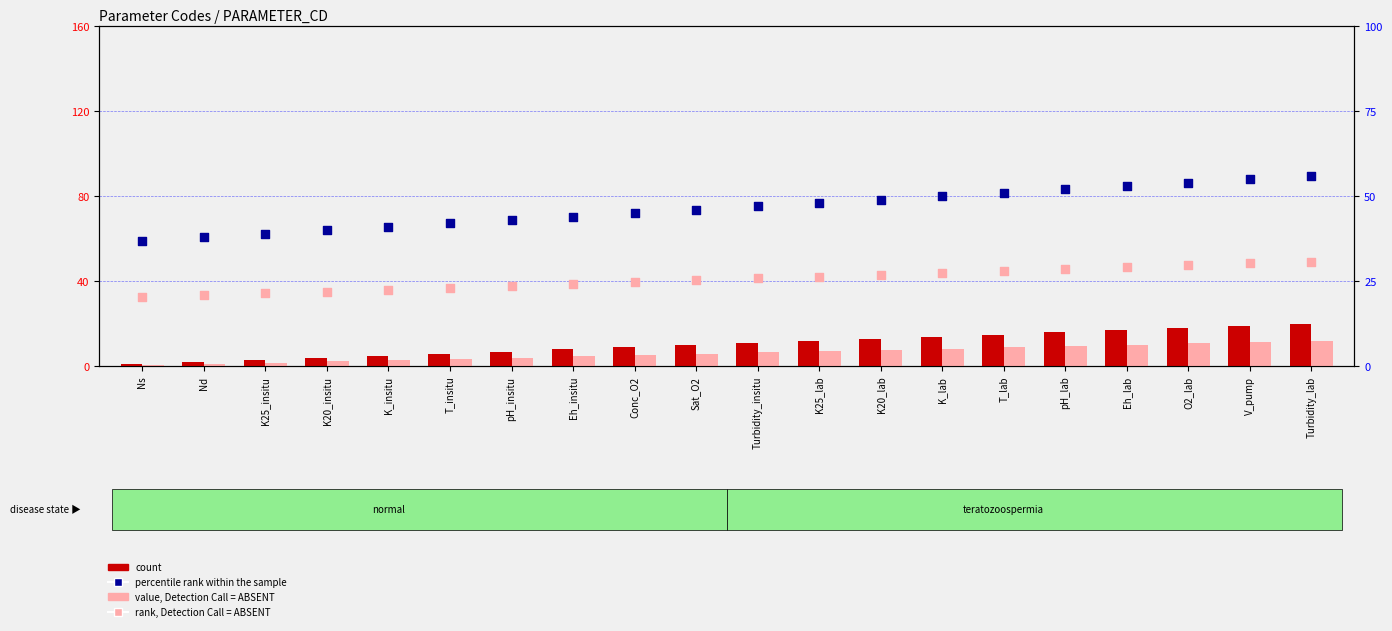

Which series has the largest total across all categories?

percentile rank within the sample